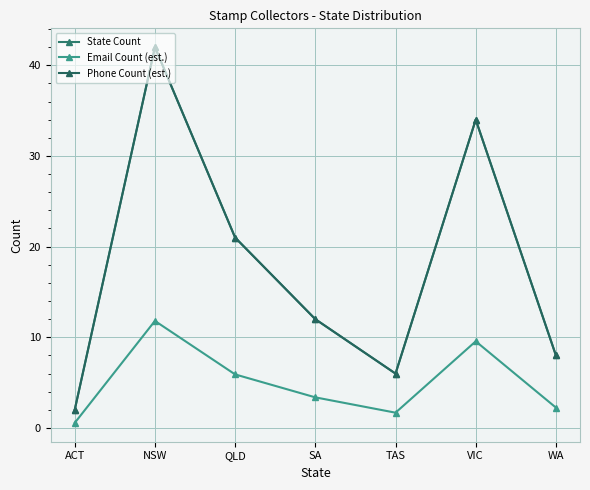

Is this an area chart (filled region under the line)?

No